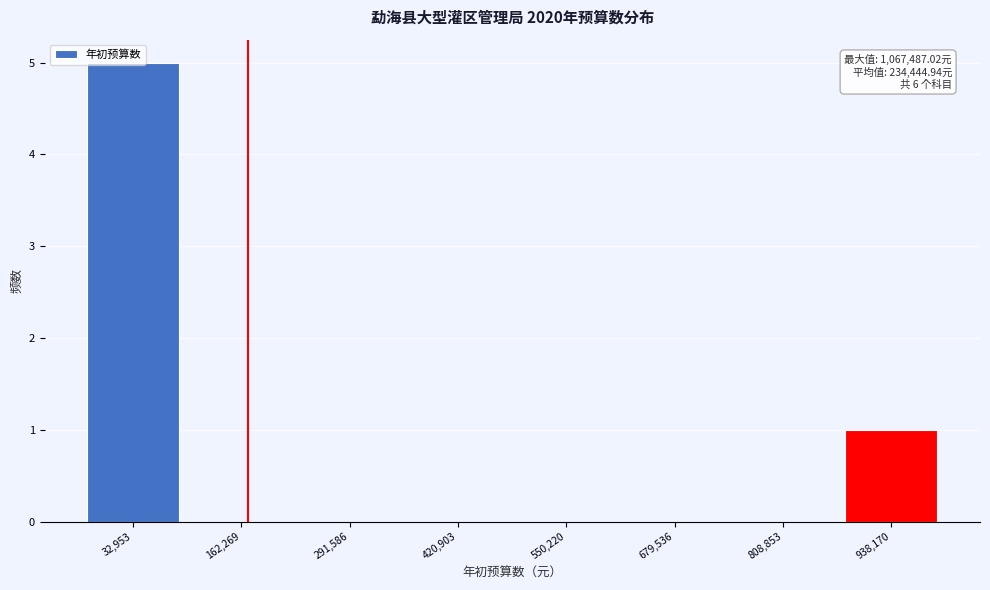

Is it true that the value at 162,269 is -3?

False